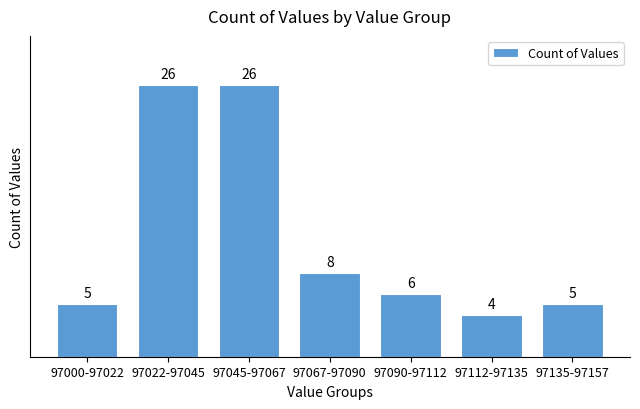

Reading left to right, extract all data points from this chart.

97000-97022=5	97022-97045=26	97045-97067=26	97067-97090=8	97090-97112=6	97112-97135=4	97135-97157=5